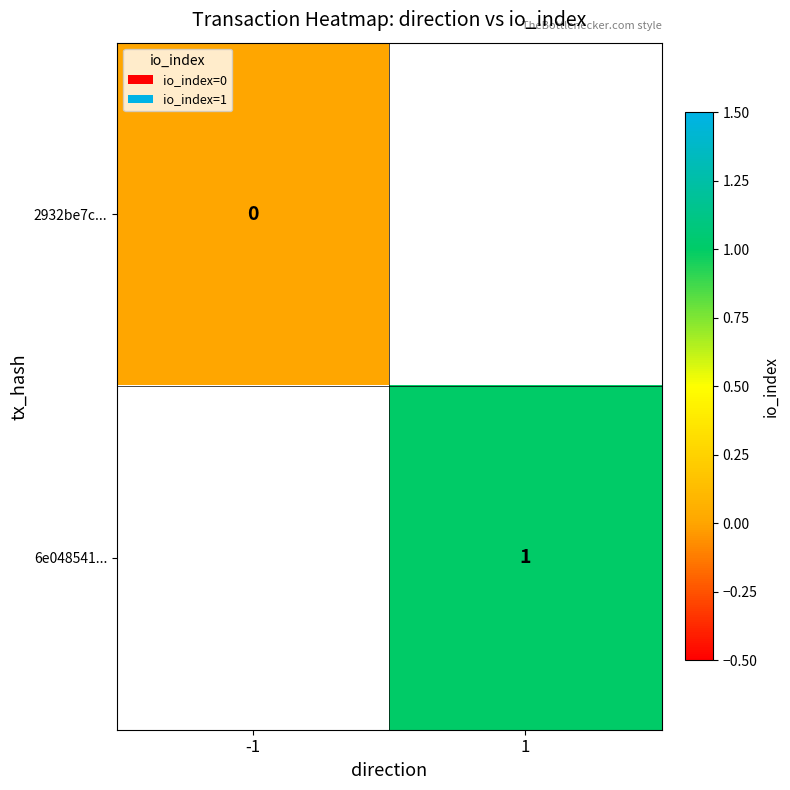

What is the maximum value shown in the chart?

1.0